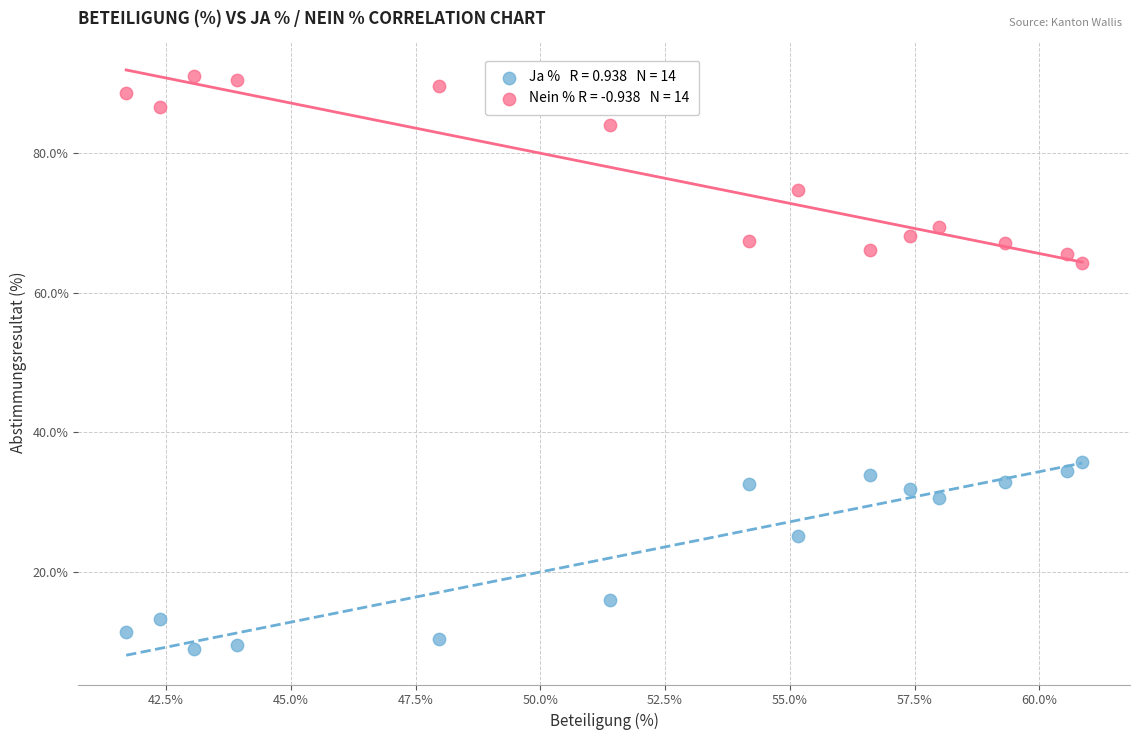

Across all data points, what is the range of X values (max minus min)?

19.2